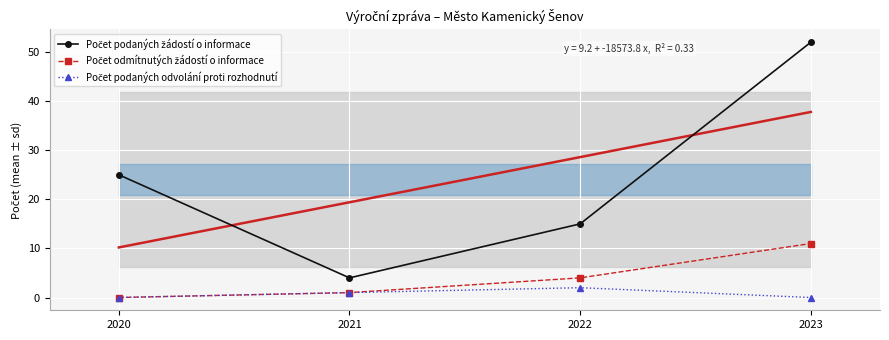

Rank the series by their maximum value, from highest to lowest.

Počet podaných žádostí o informace, Počet odmítnutých žádostí o informace, Počet podaných odvolání proti rozhodnutí